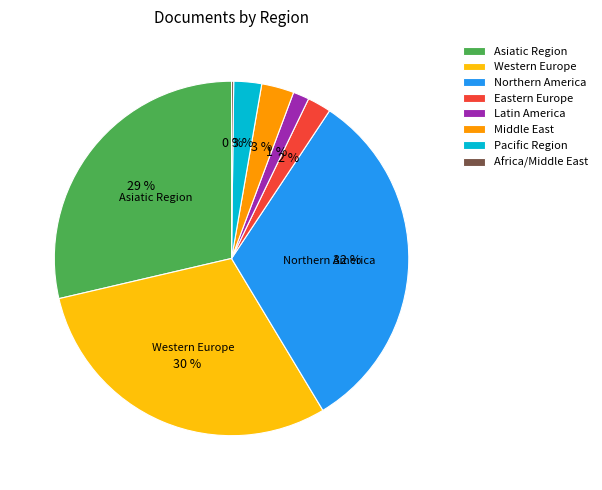

Is there any slice that represents more than half of the pie?

No